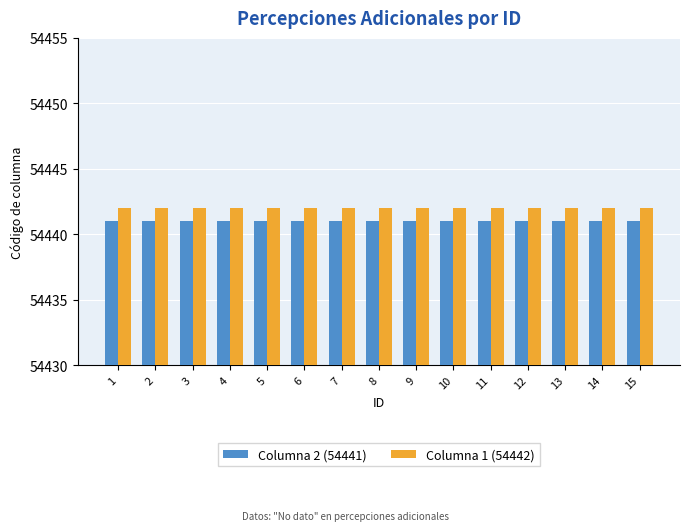

Rank the series by their average value, from highest to lowest.

Columna 1 (54442), Columna 2 (54441)